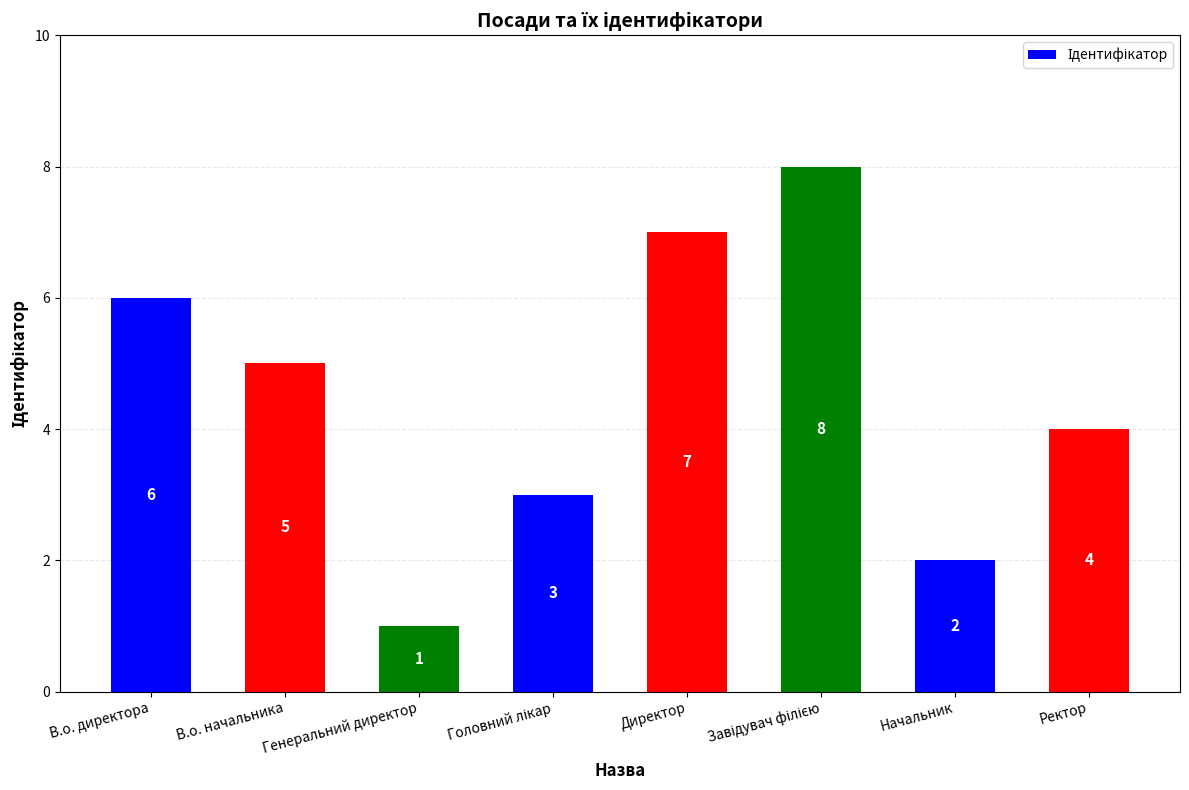

What is the smallest value displayed?

1